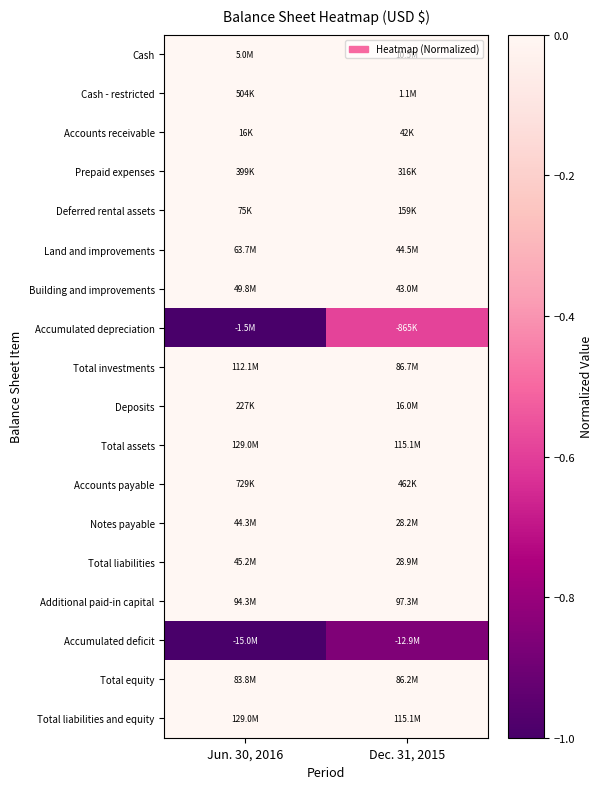

What is the smallest value displayed?

-1.0